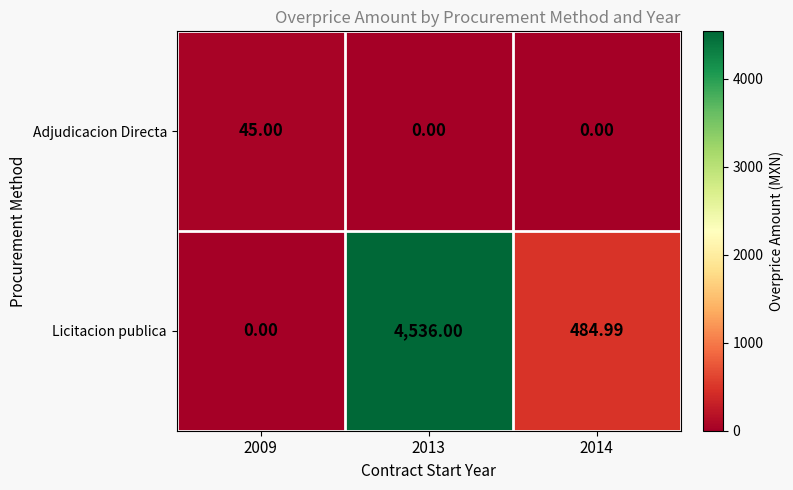

At how many categories does at least one series exceed 1142?

1